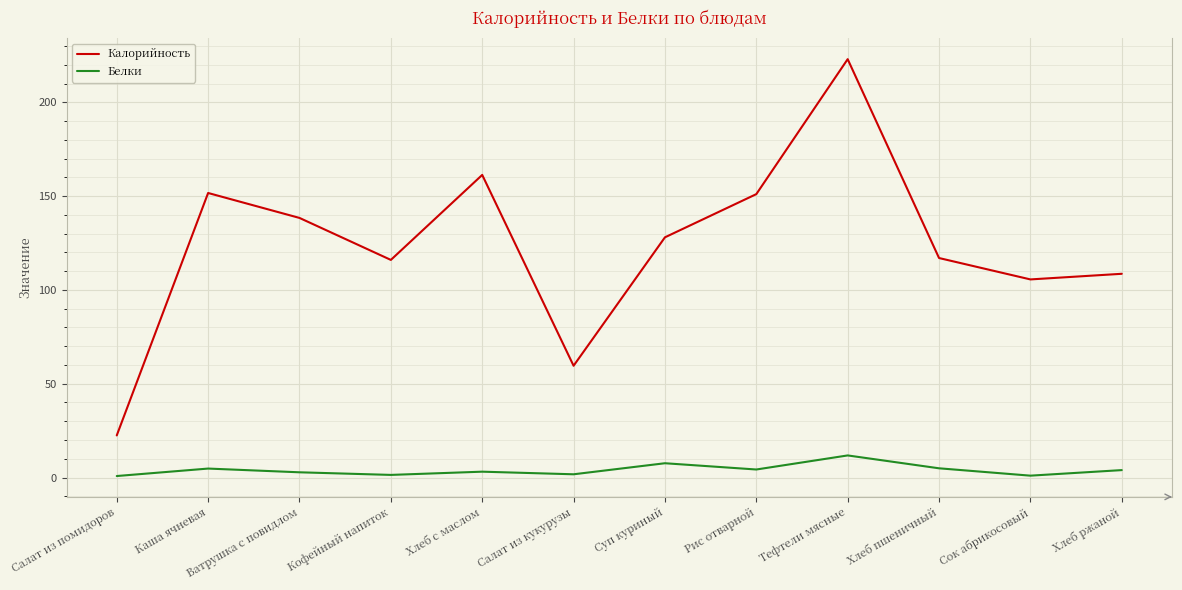

Is it true that Калорийность equals 138.4 at Ватрушка с повидлом?

True